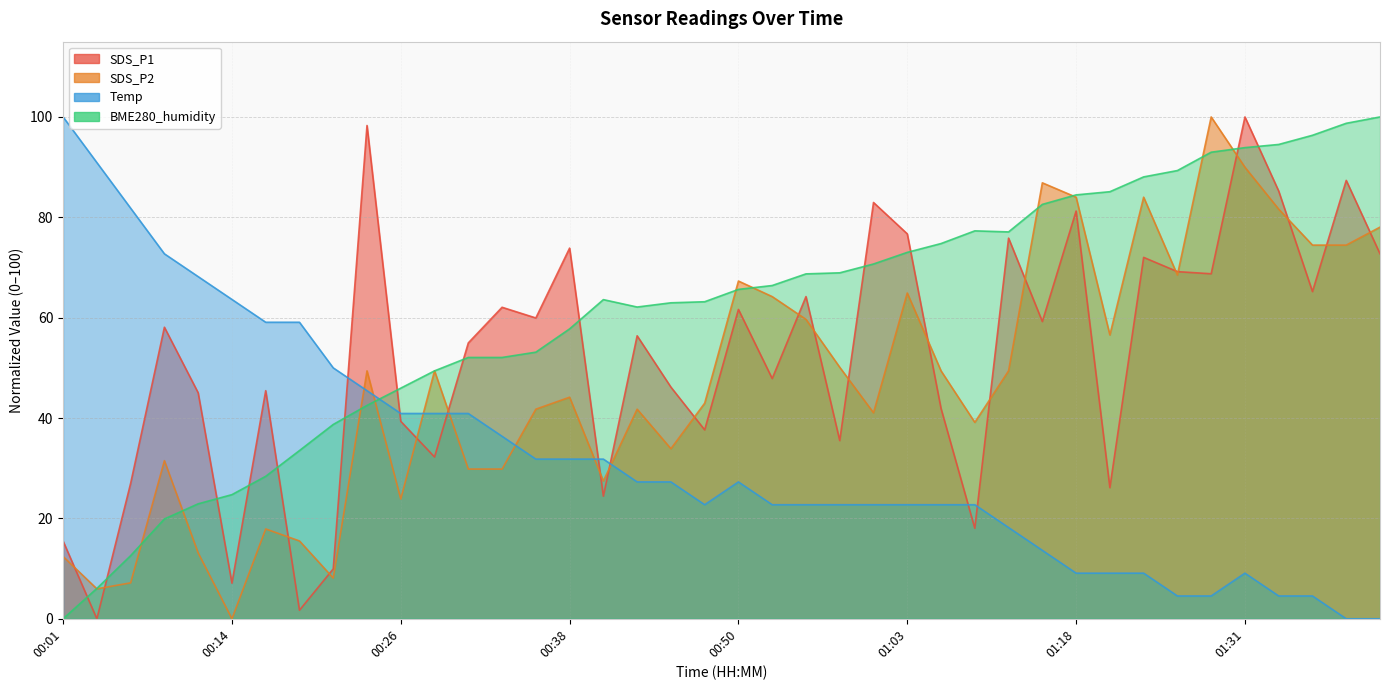

What are all the series names shown in the legend?

SDS_P1, SDS_P2, Temp, BME280_humidity